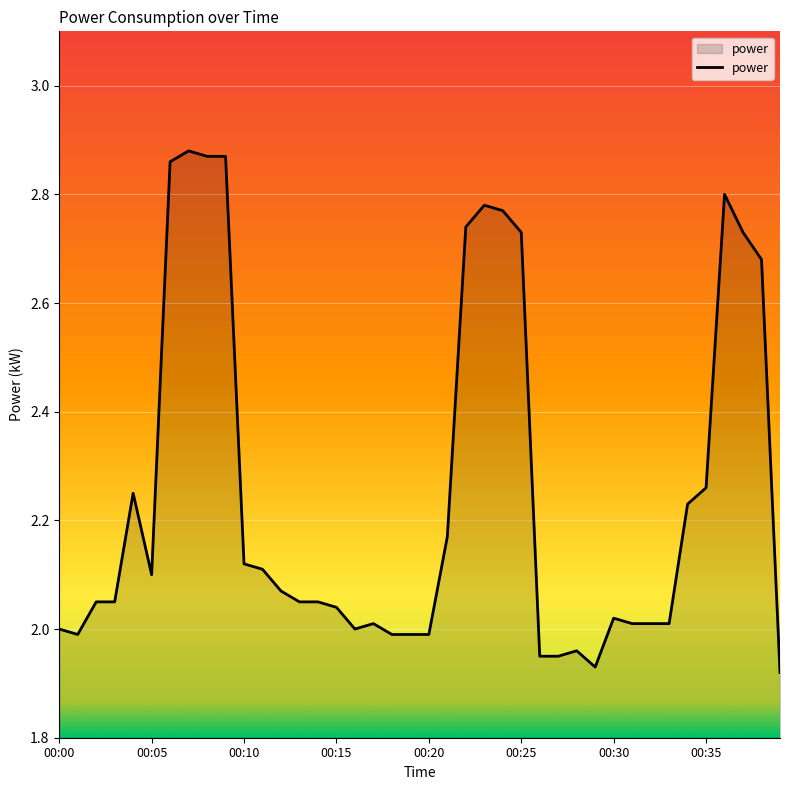

What is the difference between the maximum and minimum values?

1.0